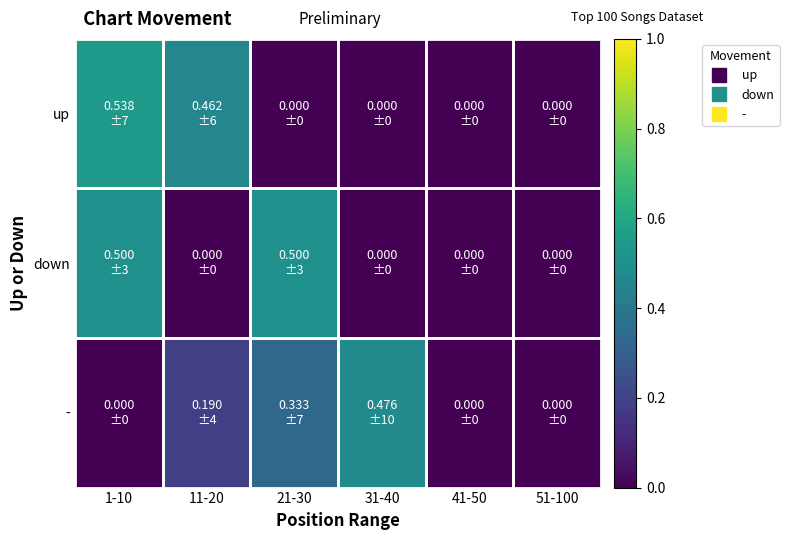

Reading right to left, list all the values displayed in this chart.

up: 51-100=0.0	41-50=0.0	31-40=0.0	21-30=0.0	11-20=0.5	1-10=0.5
down: 51-100=0.0	41-50=0.0	31-40=0.0	21-30=0.5	11-20=0.0	1-10=0.5
-: 51-100=0.0	41-50=0.0	31-40=0.5	21-30=0.3	11-20=0.2	1-10=0.0